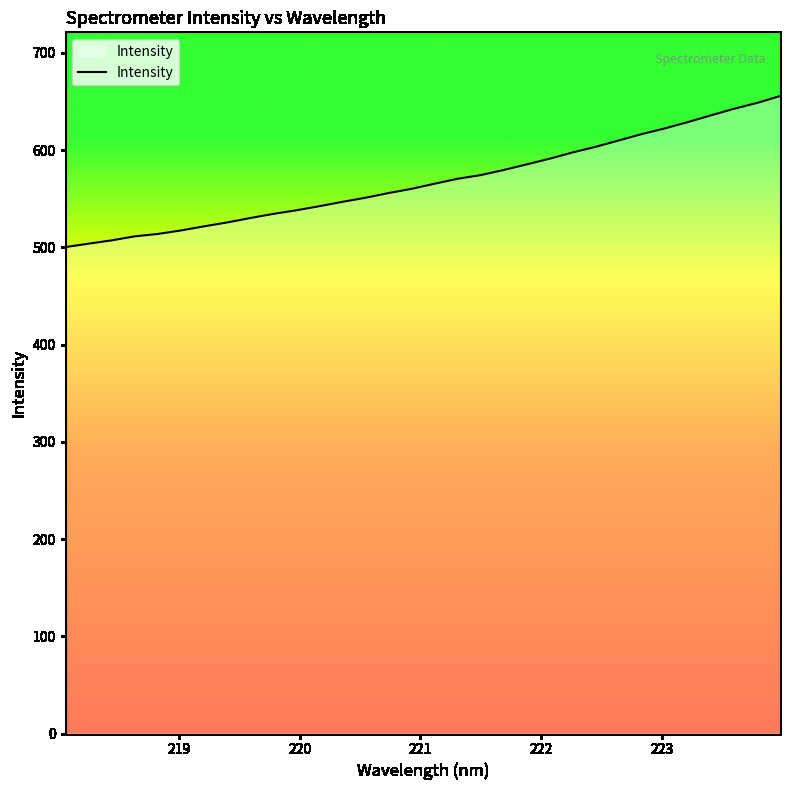

What is the minimum value shown in the chart?

500.3